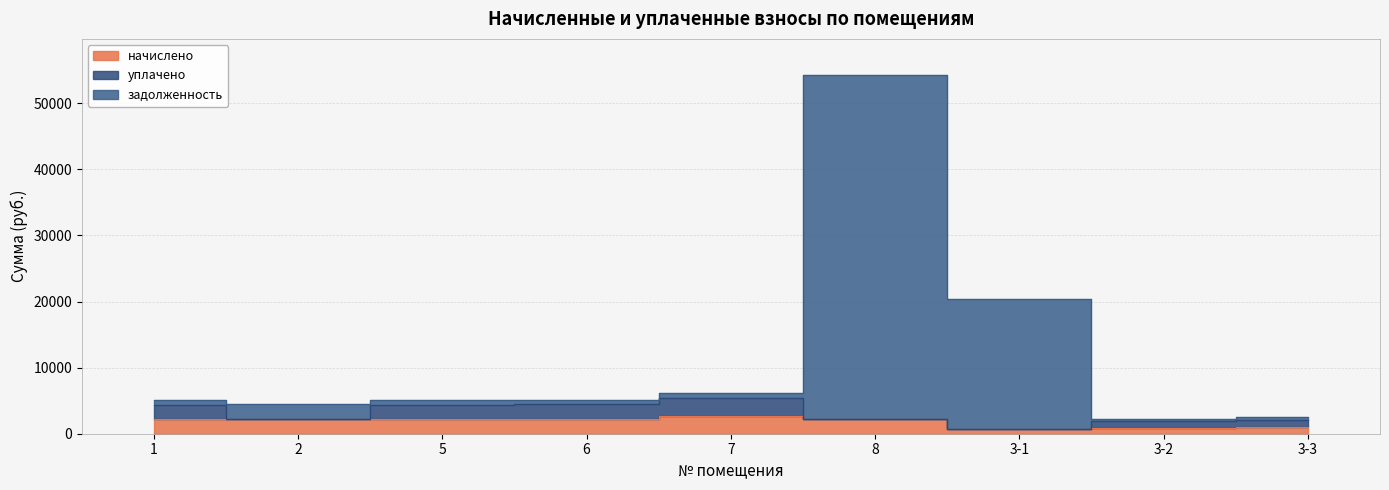

Does the chart display data point markers on the line(s)?

No